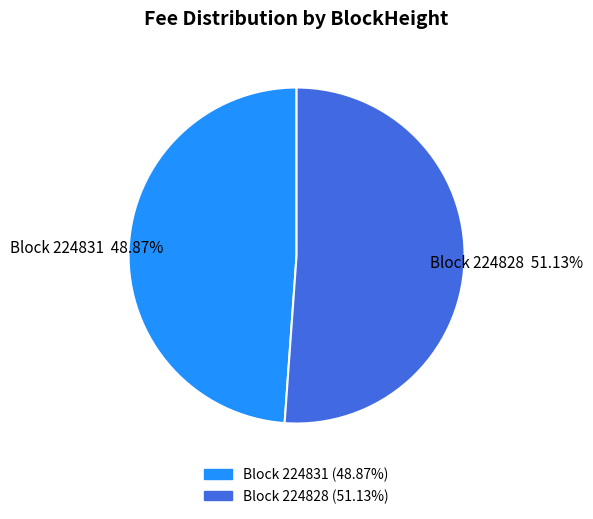

Which slice is the smallest?

224831